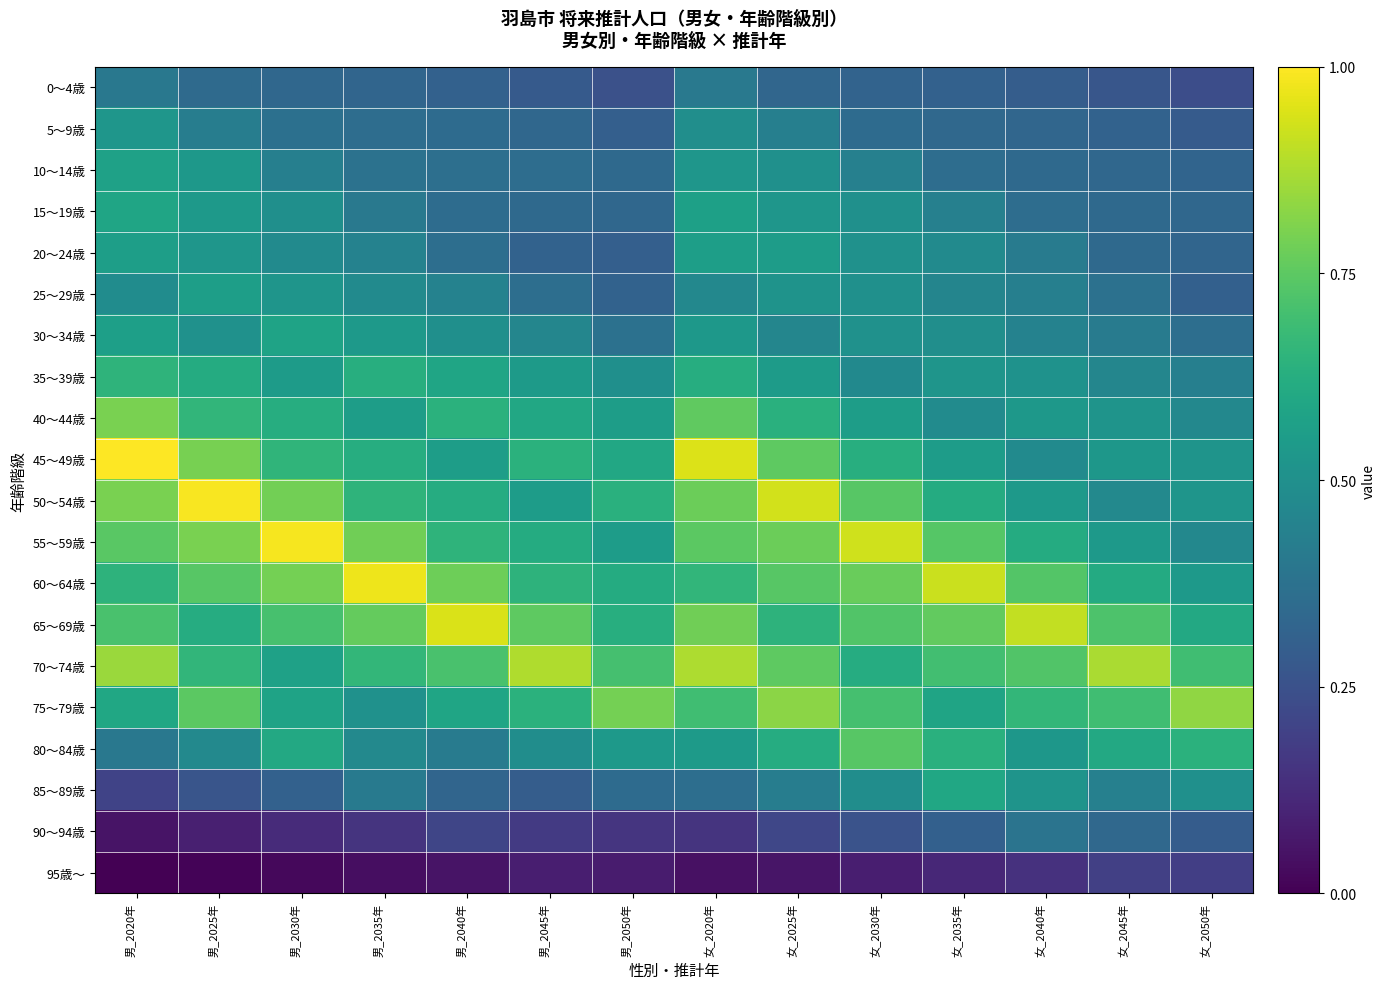

Reading left to right, extract all data points from this chart.

0～4歳: 男_2020年=0.4	男_2025年=0.3	男_2030年=0.3	男_2035年=0.3	男_2040年=0.3	男_2045年=0.3	男_2050年=0.2	女_2020年=0.4	女_2025年=0.3	女_2030年=0.3	女_2035年=0.3	女_2040年=0.3	女_2045年=0.3	女_2050年=0.2
5～9歳: 男_2020年=0.5	男_2025年=0.4	男_2030年=0.4	男_2035年=0.4	男_2040年=0.3	男_2045年=0.3	男_2050年=0.3	女_2020年=0.5	女_2025年=0.4	女_2030年=0.4	女_2035年=0.3	女_2040年=0.3	女_2045年=0.3	女_2050年=0.3
10～14歳: 男_2020年=0.6	男_2025年=0.5	男_2030年=0.4	男_2035年=0.4	男_2040年=0.4	男_2045年=0.4	男_2050年=0.3	女_2020年=0.5	女_2025年=0.5	女_2030年=0.4	女_2035年=0.4	女_2040年=0.3	女_2045年=0.3	女_2050年=0.3
15～19歳: 男_2020年=0.6	男_2025年=0.5	男_2030年=0.5	男_2035年=0.4	男_2040年=0.4	男_2045年=0.3	男_2050年=0.3	女_2020年=0.6	女_2025年=0.5	女_2030年=0.5	女_2035年=0.4	女_2040年=0.4	女_2045年=0.3	女_2050年=0.3
20～24歳: 男_2020年=0.6	男_2025年=0.5	男_2030年=0.5	男_2035年=0.4	男_2040年=0.4	男_2045年=0.3	男_2050年=0.3	女_2020年=0.6	女_2025年=0.6	女_2030年=0.5	女_2035年=0.5	女_2040年=0.4	女_2045年=0.3	女_2050年=0.3
25～29歳: 男_2020年=0.5	男_2025年=0.6	男_2030年=0.5	男_2035年=0.5	男_2040年=0.4	男_2045年=0.4	男_2050年=0.3	女_2020年=0.5	女_2025年=0.5	女_2030年=0.5	女_2035年=0.5	女_2040年=0.4	女_2045年=0.4	女_2050年=0.3
30～34歳: 男_2020年=0.6	男_2025年=0.5	男_2030年=0.6	男_2035年=0.5	男_2040年=0.5	男_2045年=0.5	男_2050年=0.4	女_2020年=0.5	女_2025年=0.5	女_2030年=0.5	女_2035年=0.5	女_2040年=0.4	女_2045年=0.4	女_2050年=0.4
35～39歳: 男_2020年=0.6	男_2025年=0.6	男_2030年=0.5	男_2035年=0.6	男_2040年=0.6	男_2045年=0.5	男_2050年=0.5	女_2020年=0.6	女_2025年=0.5	女_2030年=0.5	女_2035年=0.5	女_2040年=0.5	女_2045年=0.5	女_2050年=0.4
40～44歳: 男_2020年=0.8	男_2025年=0.7	男_2030年=0.6	男_2035年=0.6	男_2040年=0.6	男_2045年=0.6	男_2050年=0.6	女_2020年=0.8	女_2025年=0.6	女_2030年=0.6	女_2035年=0.5	女_2040年=0.5	女_2045年=0.5	女_2050年=0.5
45～49歳: 男_2020年=1.0	男_2025年=0.8	男_2030年=0.7	男_2035年=0.6	男_2040年=0.6	男_2045年=0.6	男_2050年=0.6	女_2020年=0.9	女_2025年=0.8	女_2030年=0.6	女_2035年=0.6	女_2040年=0.5	女_2045年=0.5	女_2050年=0.5
50～54歳: 男_2020年=0.8	男_2025年=1.0	男_2030年=0.8	男_2035年=0.7	男_2040年=0.6	男_2045年=0.6	男_2050年=0.6	女_2020年=0.8	女_2025年=0.9	女_2030年=0.7	女_2035年=0.6	女_2040年=0.5	女_2045年=0.5	女_2050年=0.5
55～59歳: 男_2020年=0.7	男_2025年=0.8	男_2030年=1.0	男_2035年=0.8	男_2040年=0.6	男_2045年=0.6	男_2050年=0.6	女_2020年=0.7	女_2025年=0.8	女_2030年=0.9	女_2035年=0.7	女_2040年=0.6	女_2045年=0.5	女_2050年=0.5
60～64歳: 男_2020年=0.6	男_2025年=0.7	男_2030年=0.8	男_2035年=1.0	男_2040年=0.8	男_2045年=0.6	男_2050年=0.6	女_2020年=0.7	女_2025年=0.7	女_2030年=0.8	女_2035年=0.9	女_2040年=0.7	女_2045年=0.6	女_2050年=0.5
65～69歳: 男_2020年=0.7	男_2025年=0.6	男_2030年=0.7	男_2035年=0.8	男_2040年=0.9	男_2045年=0.8	男_2050年=0.6	女_2020年=0.8	女_2025年=0.6	女_2030年=0.7	女_2035年=0.8	女_2040年=0.9	女_2045年=0.7	女_2050年=0.6
70～74歳: 男_2020年=0.9	男_2025年=0.7	男_2030年=0.6	男_2035年=0.7	男_2040年=0.7	男_2045年=0.9	男_2050年=0.7	女_2020年=0.9	女_2025年=0.8	女_2030年=0.6	女_2035年=0.7	女_2040年=0.7	女_2045年=0.9	女_2050年=0.7
75～79歳: 男_2020年=0.6	男_2025年=0.7	男_2030年=0.6	男_2035年=0.5	男_2040年=0.6	男_2045年=0.6	男_2050年=0.8	女_2020年=0.7	女_2025年=0.8	女_2030年=0.7	女_2035年=0.6	女_2040年=0.7	女_2045年=0.7	女_2050年=0.8
80～84歳: 男_2020年=0.4	男_2025年=0.5	男_2030年=0.6	男_2035年=0.5	男_2040年=0.4	男_2045年=0.5	男_2050年=0.5	女_2020年=0.5	女_2025年=0.6	女_2030年=0.7	女_2035年=0.6	女_2040年=0.5	女_2045年=0.6	女_2050年=0.6
85～89歳: 男_2020年=0.2	男_2025年=0.3	男_2030年=0.3	男_2035年=0.4	男_2040年=0.3	男_2045年=0.3	男_2050年=0.4	女_2020年=0.4	女_2025年=0.4	女_2030年=0.5	女_2035年=0.6	女_2040年=0.5	女_2045年=0.4	女_2050年=0.5
90～94歳: 男_2020年=0.1	男_2025年=0.1	男_2030年=0.1	男_2035年=0.2	男_2040年=0.2	男_2045年=0.2	男_2050年=0.2	女_2020年=0.2	女_2025年=0.2	女_2030年=0.3	女_2035年=0.3	女_2040年=0.4	女_2045年=0.3	女_2050年=0.3
95歳～: 男_2020年=0.0	男_2025年=0.0	男_2030年=0.0	男_2035年=0.0	男_2040年=0.1	男_2045年=0.1	男_2050年=0.1	女_2020年=0.0	女_2025年=0.1	女_2030年=0.1	女_2035年=0.1	女_2040年=0.1	女_2045年=0.2	女_2050年=0.2